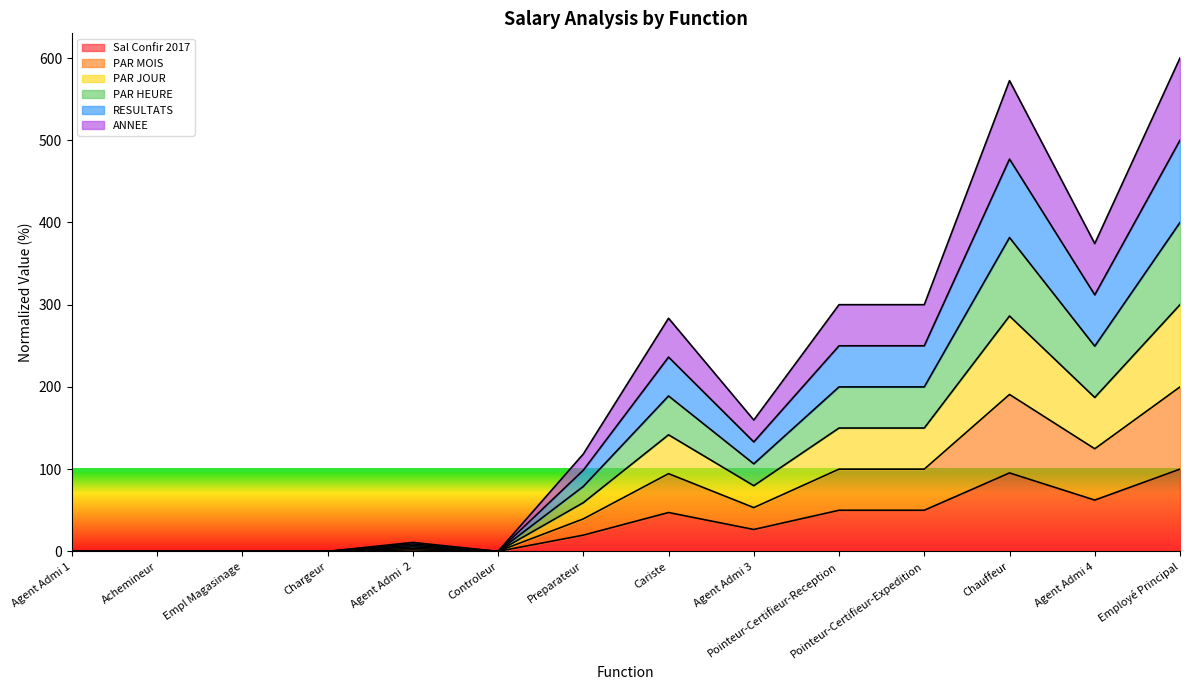

At which category does ANNEE reach its first local valley?

Controleur